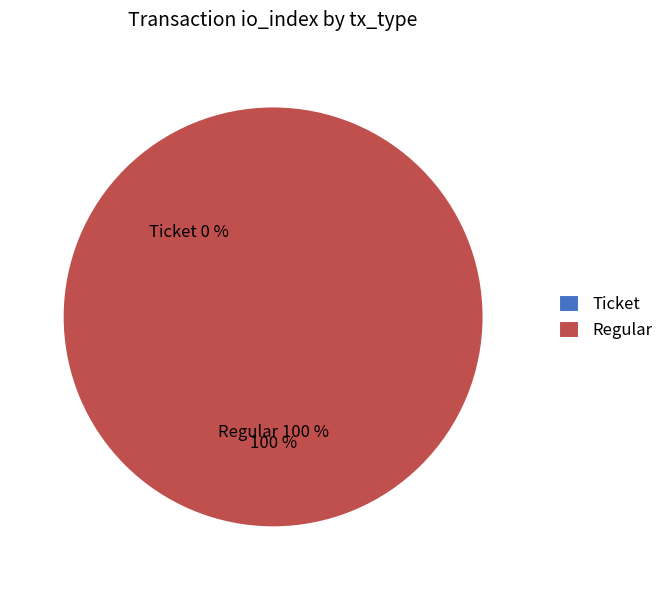

Is the sum of Ticket and Regular greater than half?

Yes